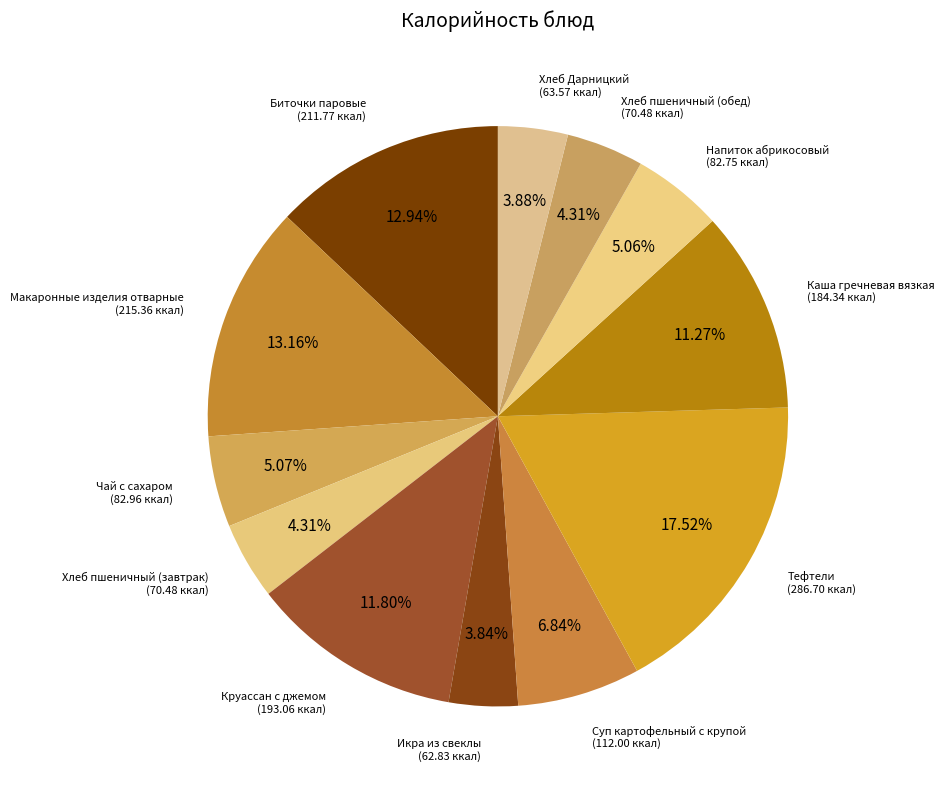

To the nearest percent, what is the difference between the Хлеб пшеничный (обед) and Макаронные изделия отварные slice percentages?

9%